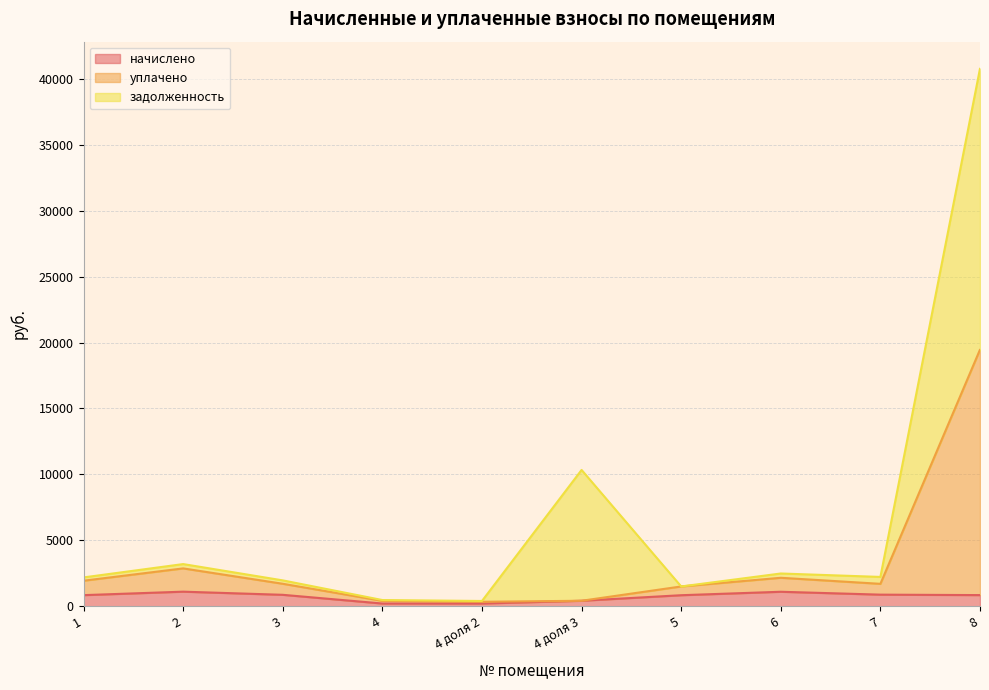

At which label does начислено first exceed 848?

2